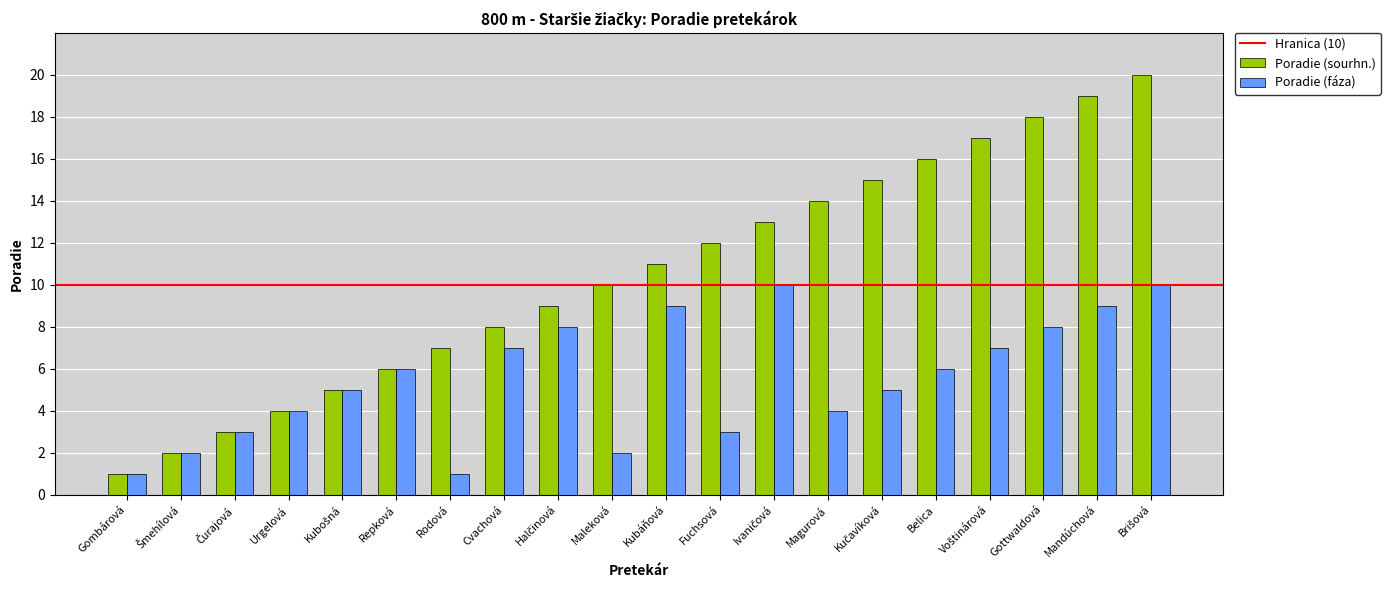

What is the highest value of the Poradie (sourhn.) series?

20